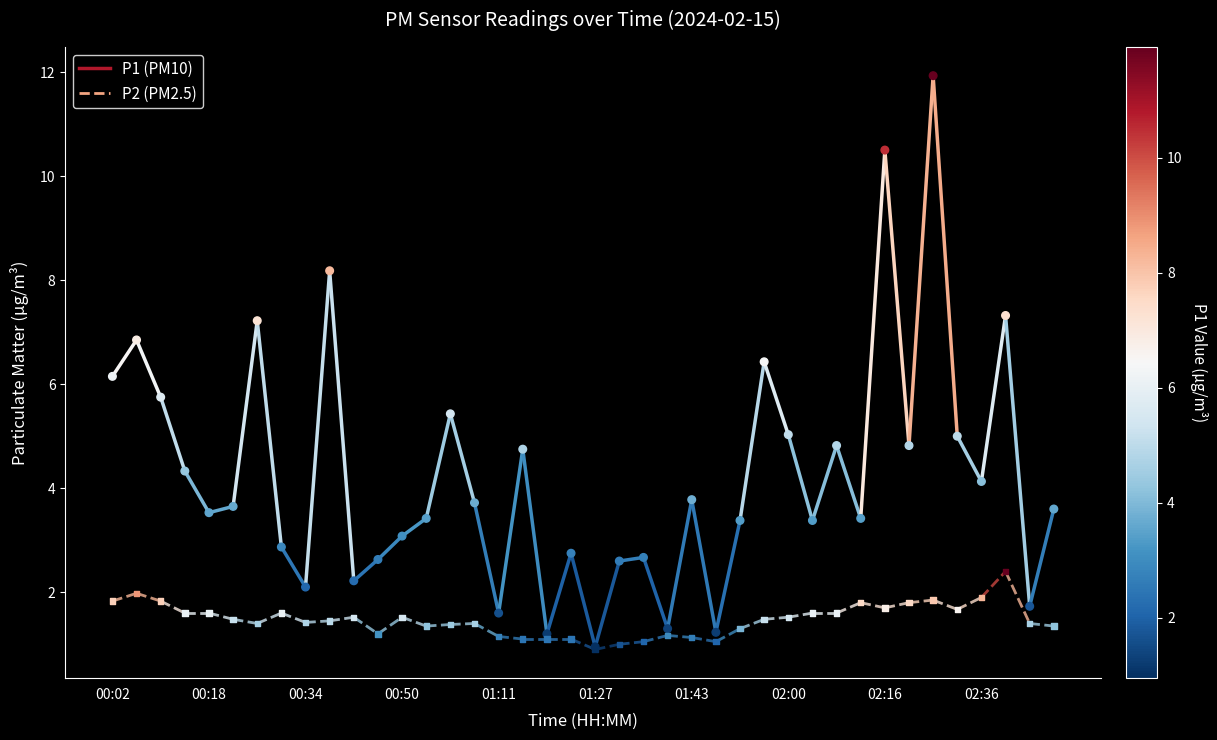

Which series contains the lowest Y value?

P2